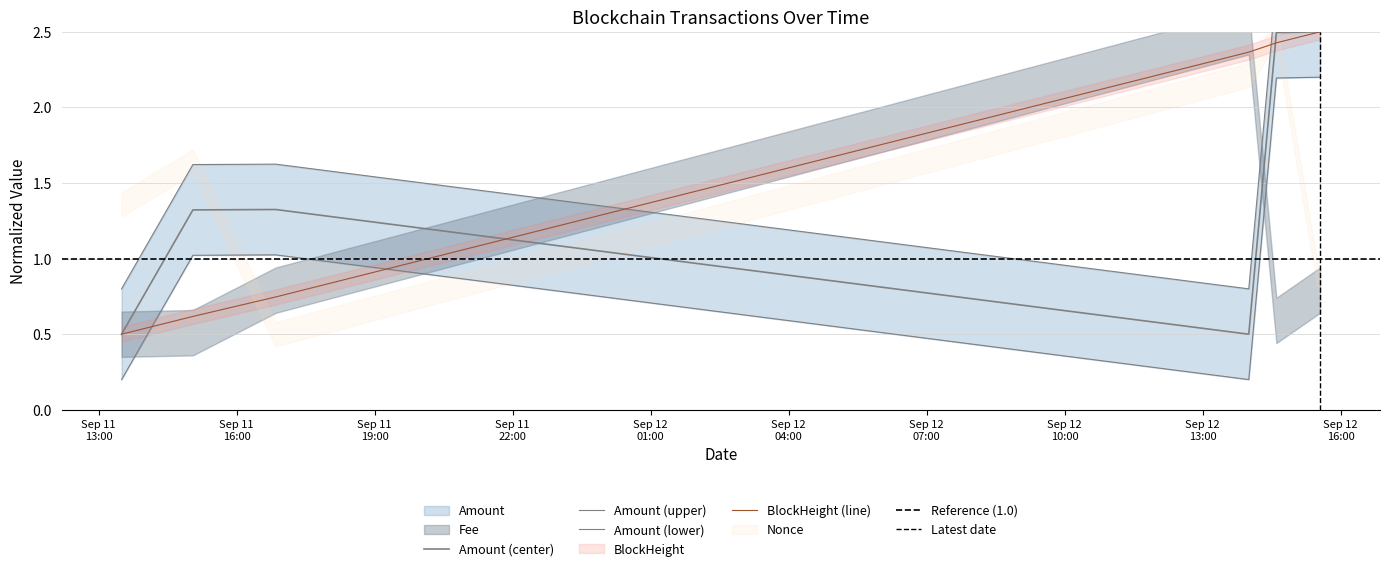

What is the total value across all series at 2022-09-12 14:36:00?

4.9